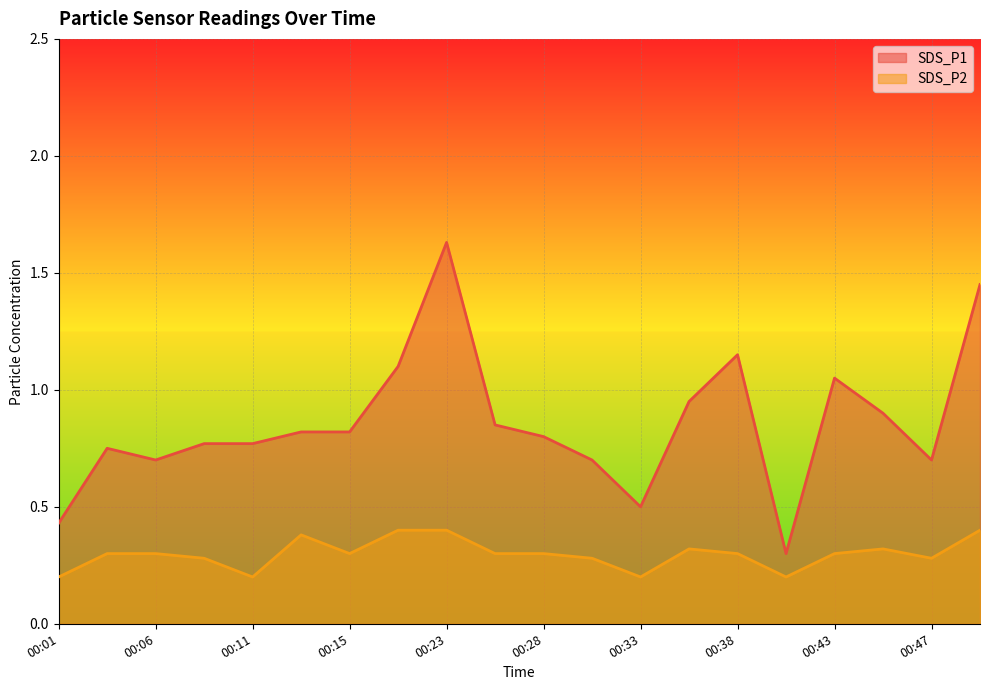

True or false: SDS_P2 and SDS_P1 intersect in this chart.

False